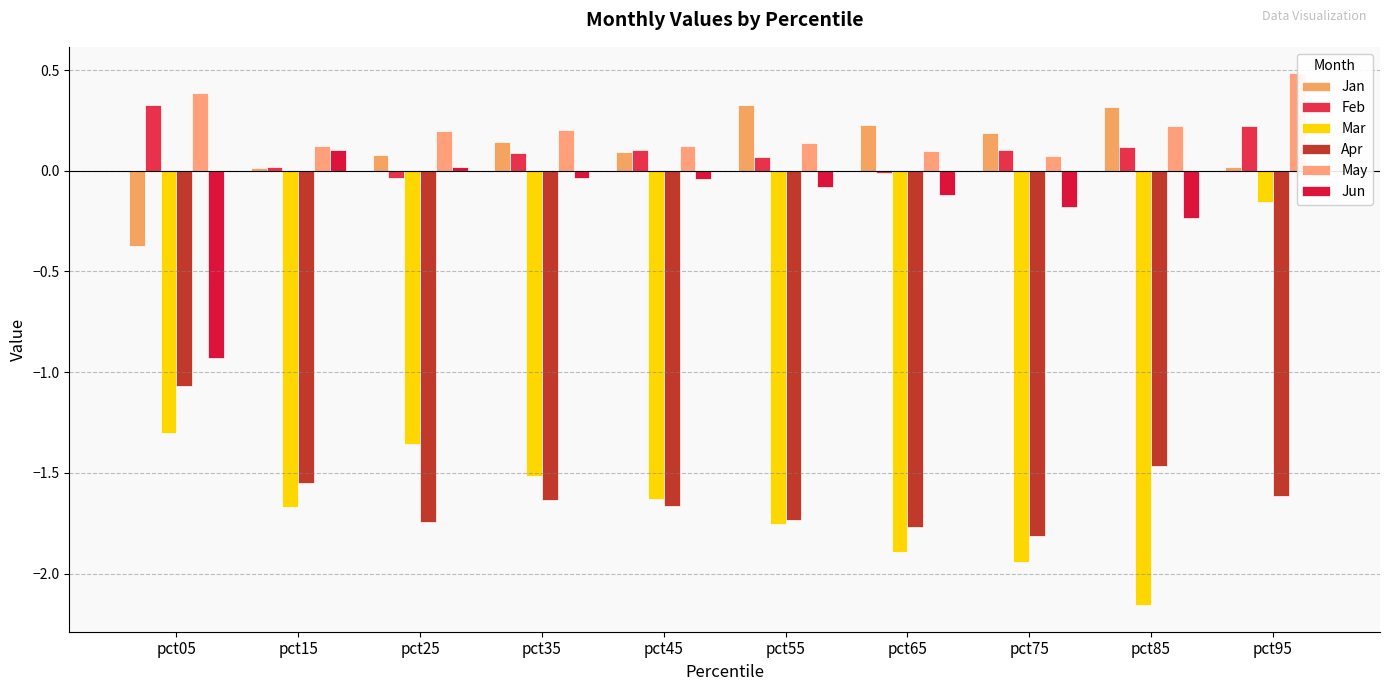

Between pct85 and pct05, which is larger?

pct85